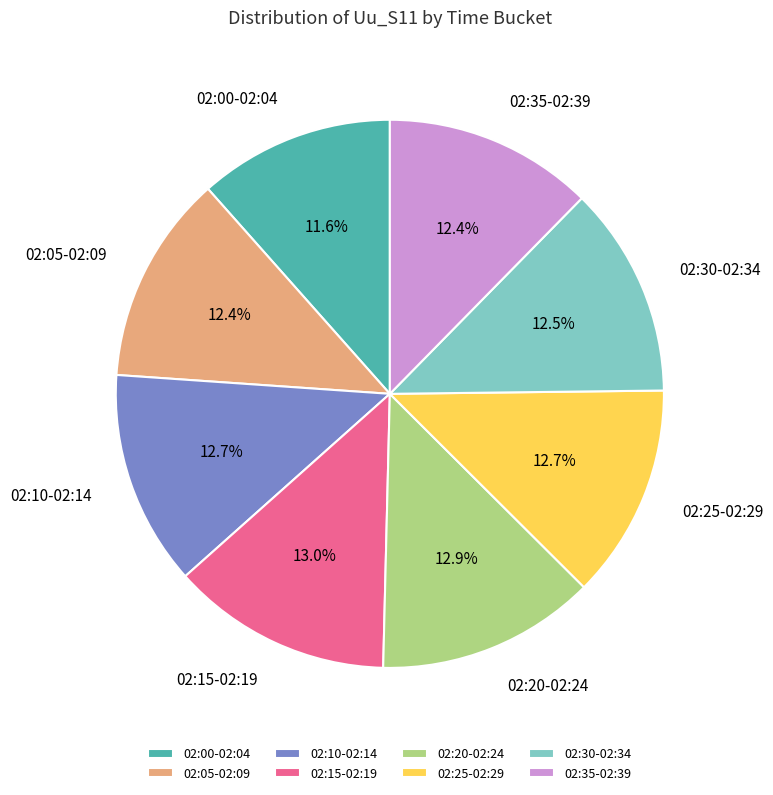

Combined, do 02:15-02:19 and 02:10-02:14 account for over 50%?

No